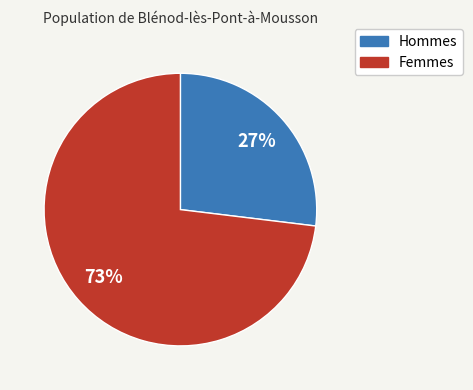

To the nearest percent, what is the difference between the largest and smallest slice percentages?

46%